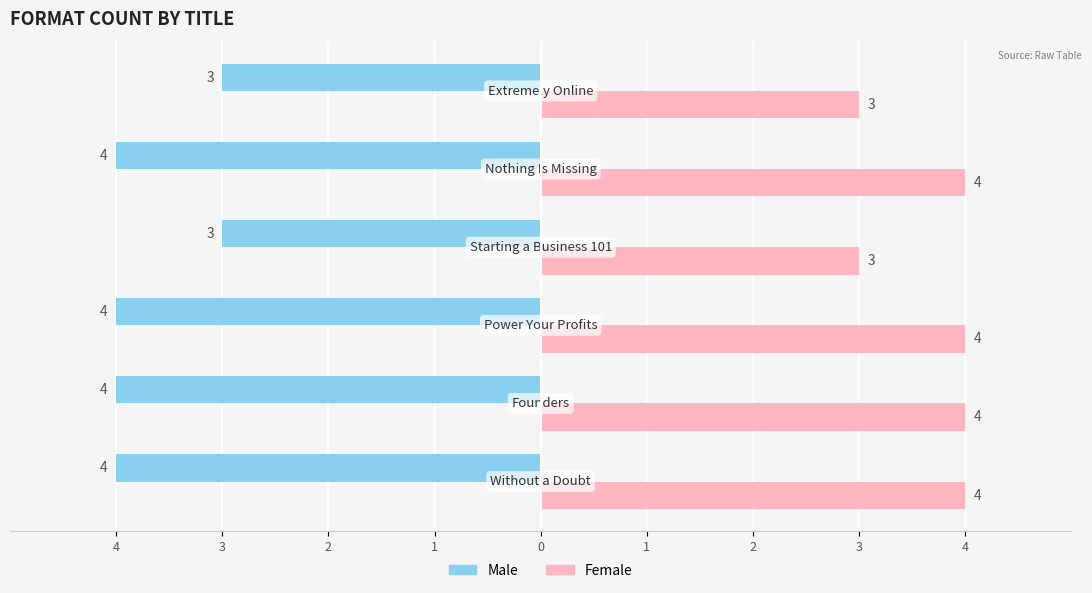

How many Male values are between -4 and -3?

6